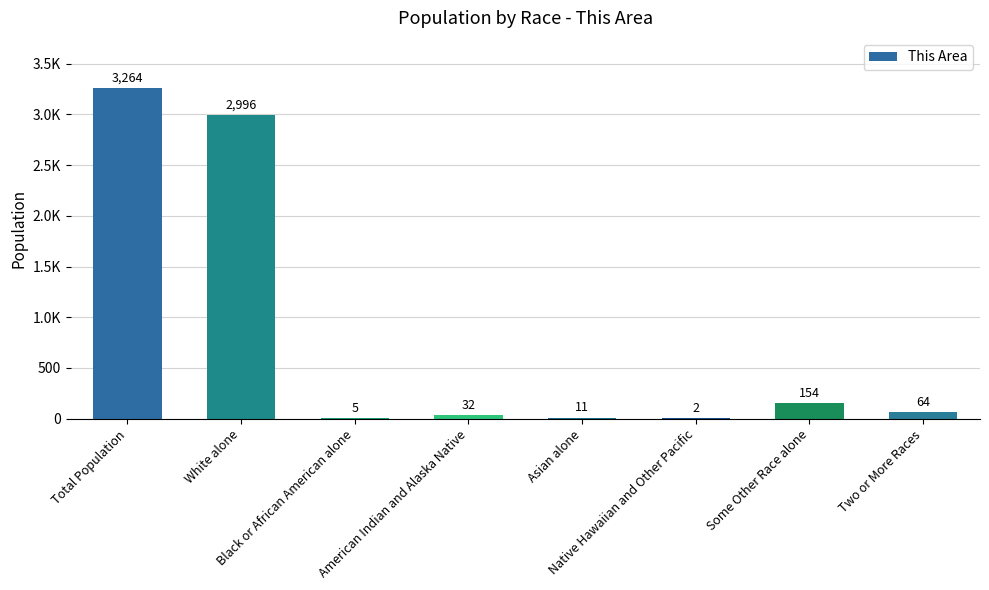

Are the bars horizontal?

No